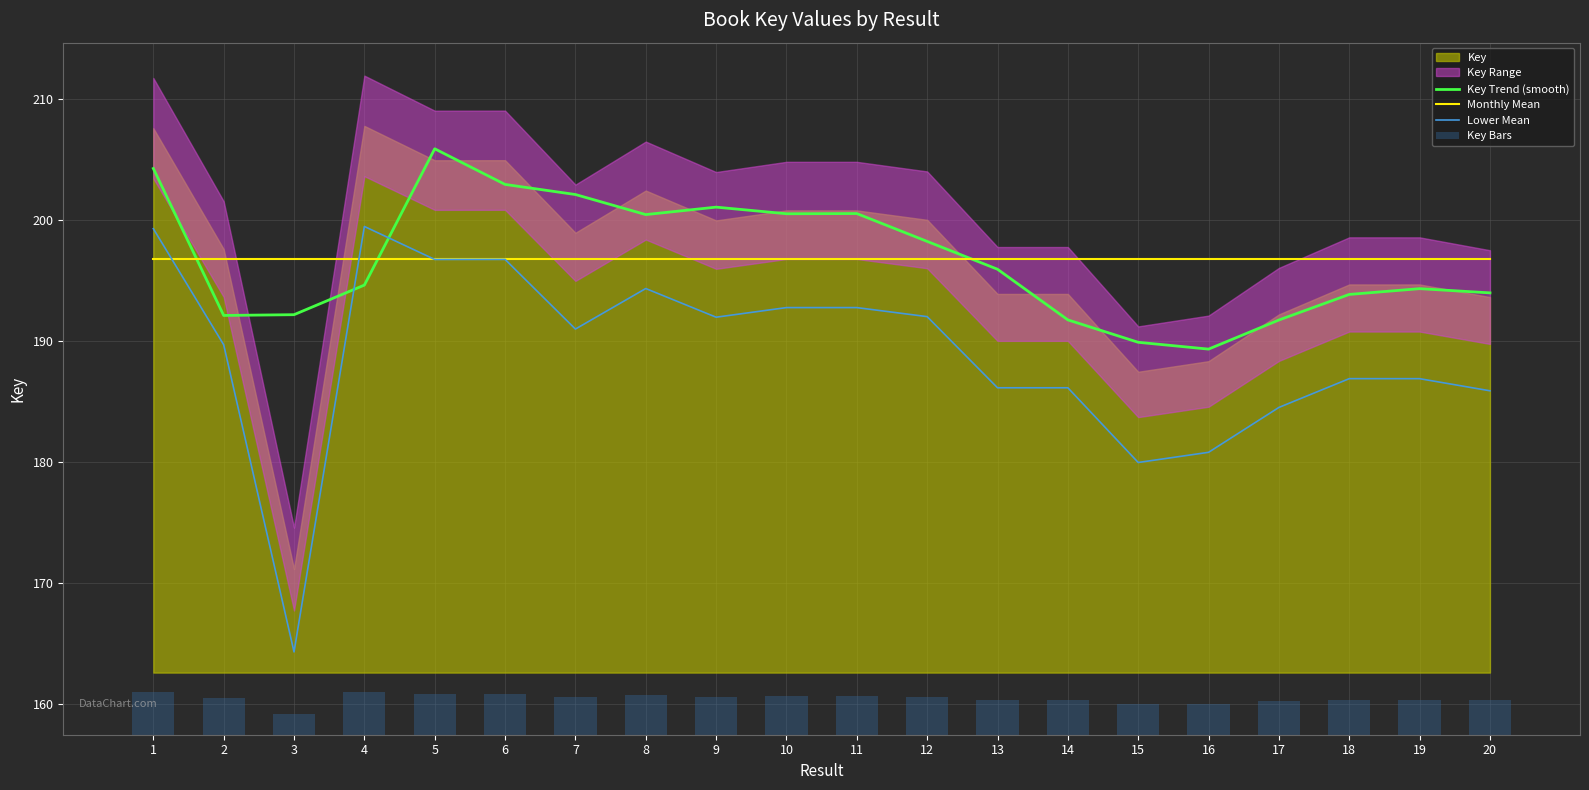

True or false: Key Trend (smooth) and Monthly Mean intersect in this chart.

True